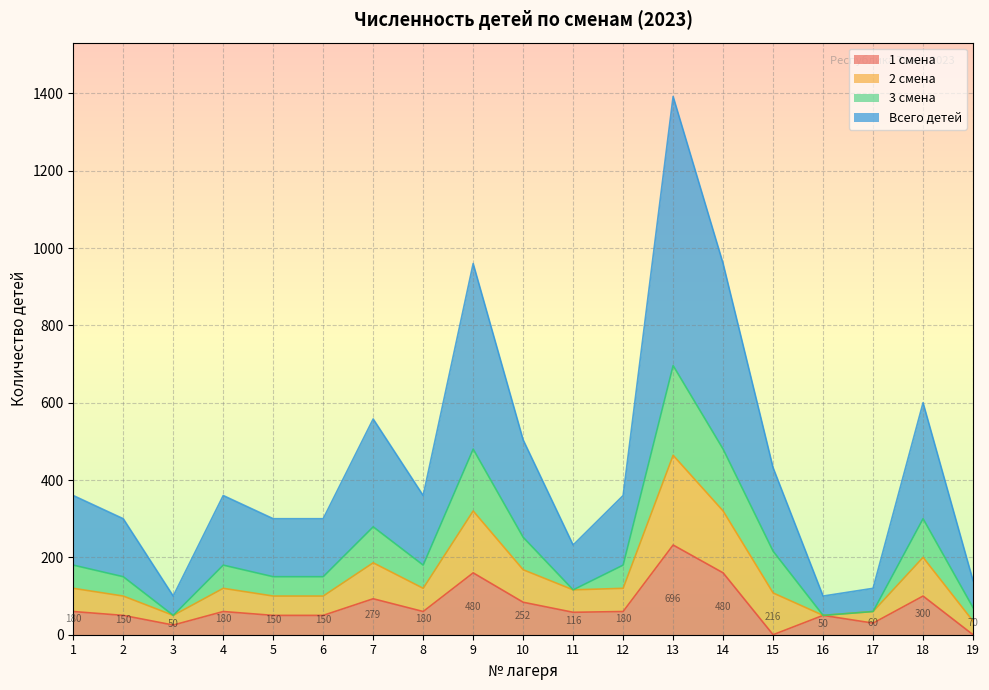

At which category does Всего детей reach its first local peak?

4